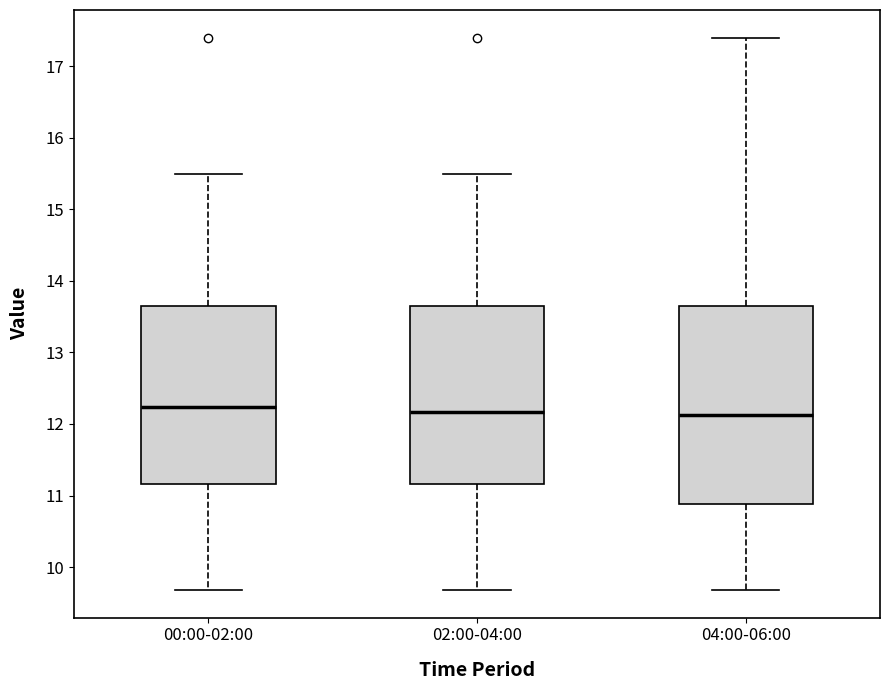

Where does the median line of the box for 04:00-06:00 sit on the y-axis? The values are not printed on the chart, so give them approximately, as read against the axis.

12.1